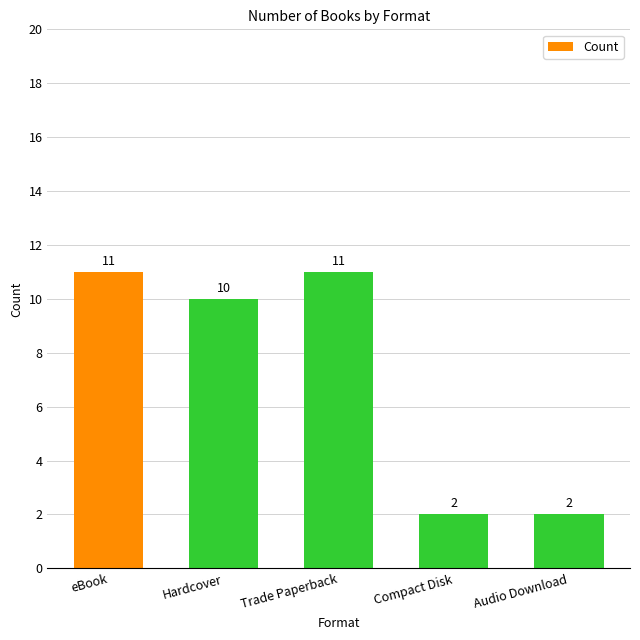

What is the difference between the values at eBook and Compact Disk?

9